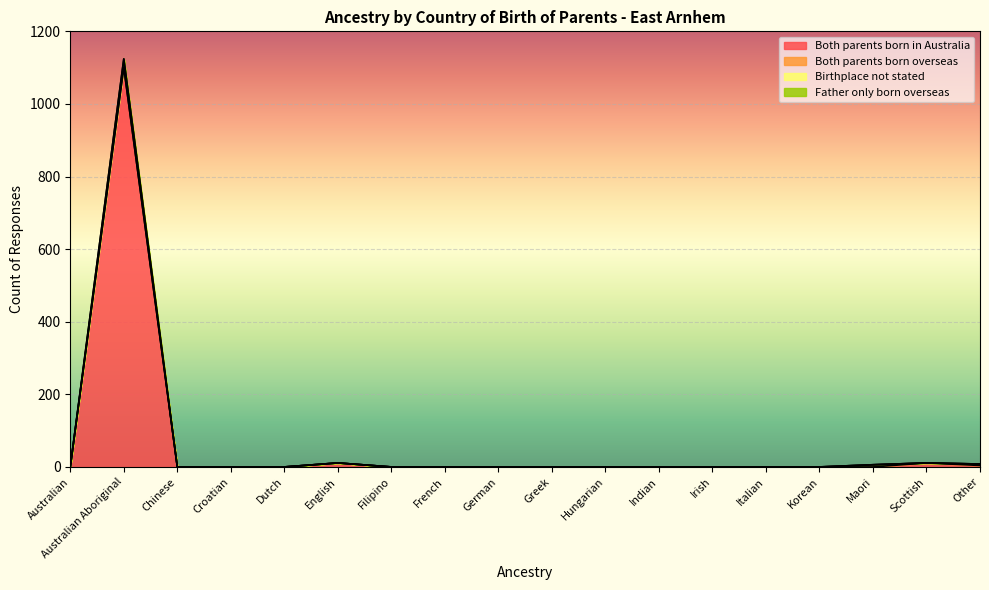

What is the highest value of the Both parents born in Australia series?

1101